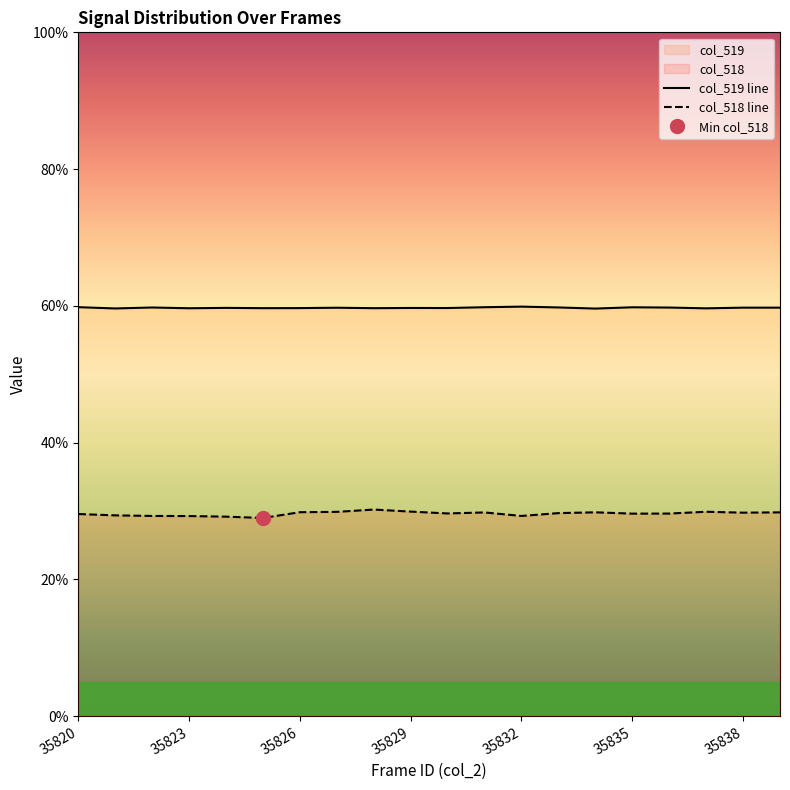

The col_519 line series shows 94.6 at 17. True or false?

False